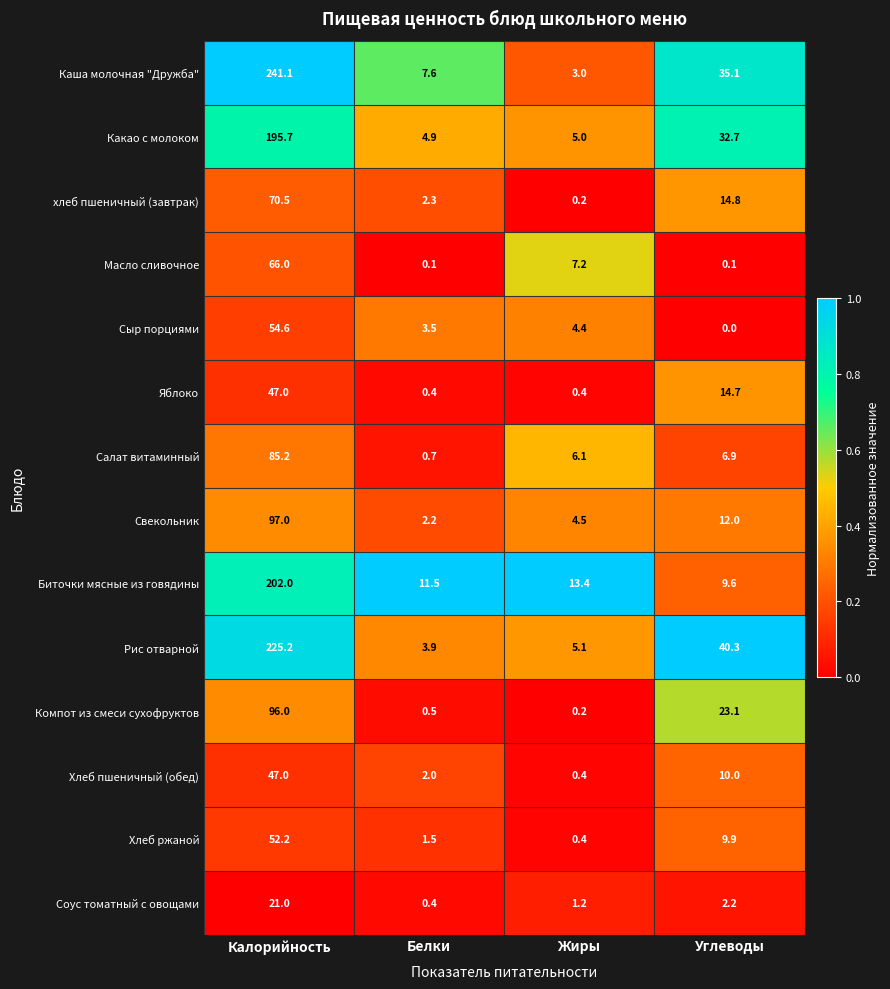

How many values in the Компот из смеси сухофруктов series exceed 23?

2